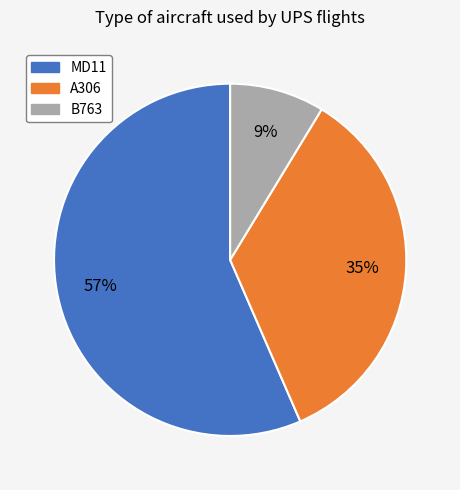

To the nearest percent, what is the difference between the largest and smallest slice percentages?

48%